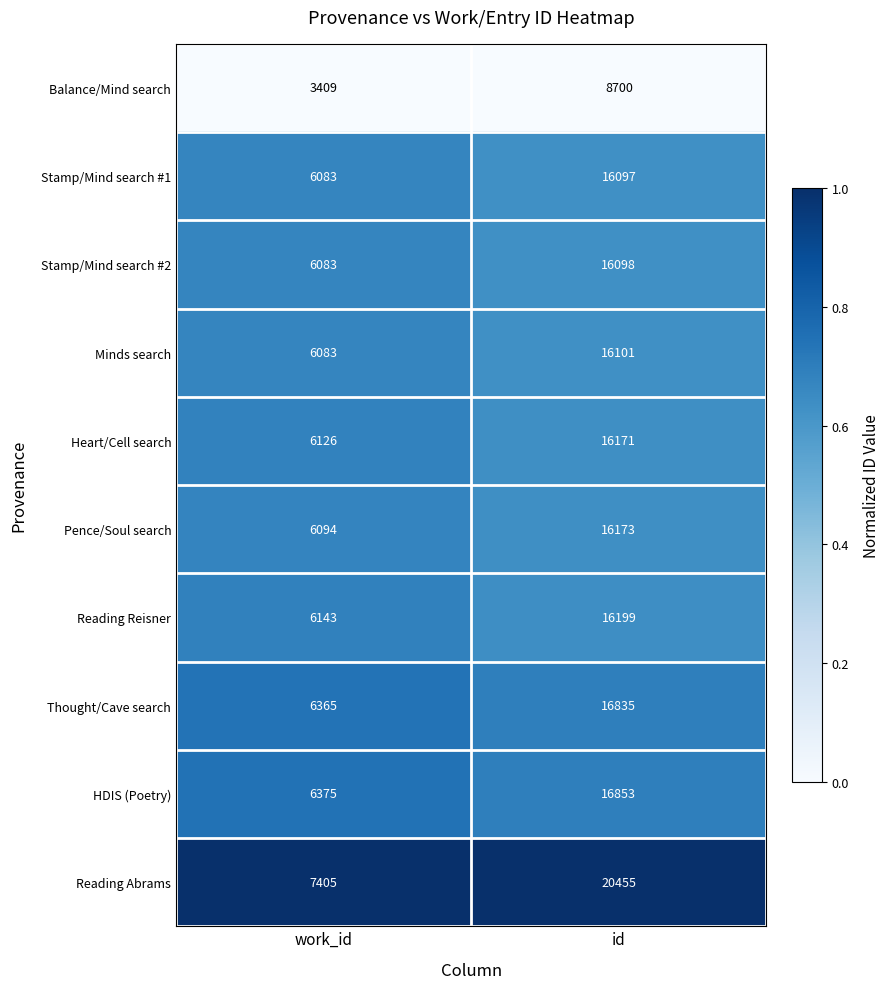

Which label corresponds to the largest value in the chart?

id